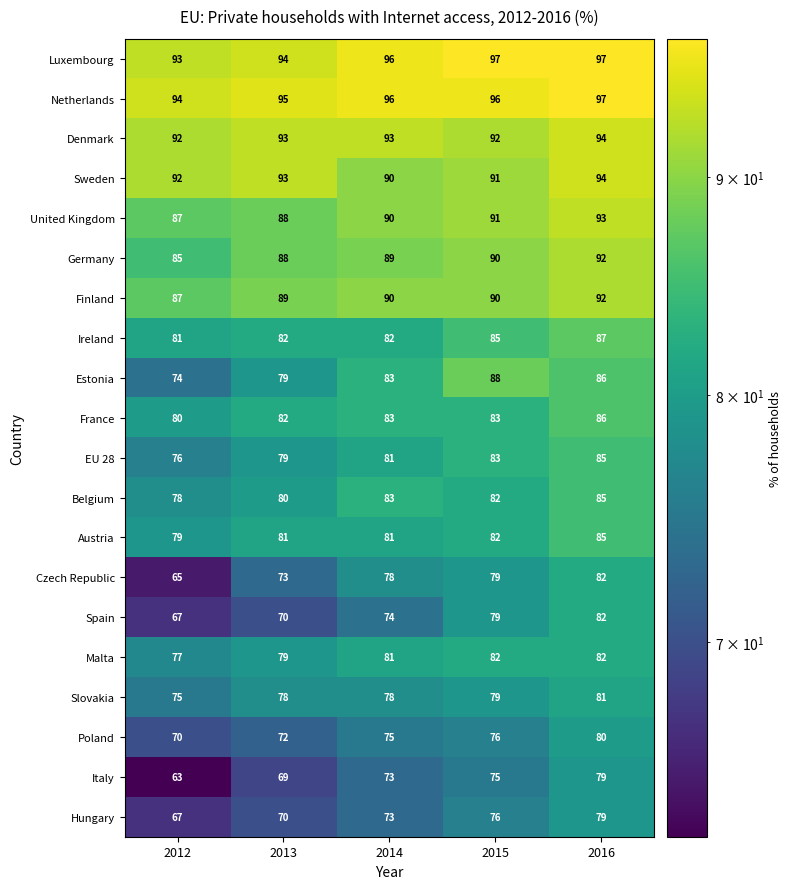

List the labels in order of Italy value, smallest first.

2012, 2013, 2014, 2015, 2016